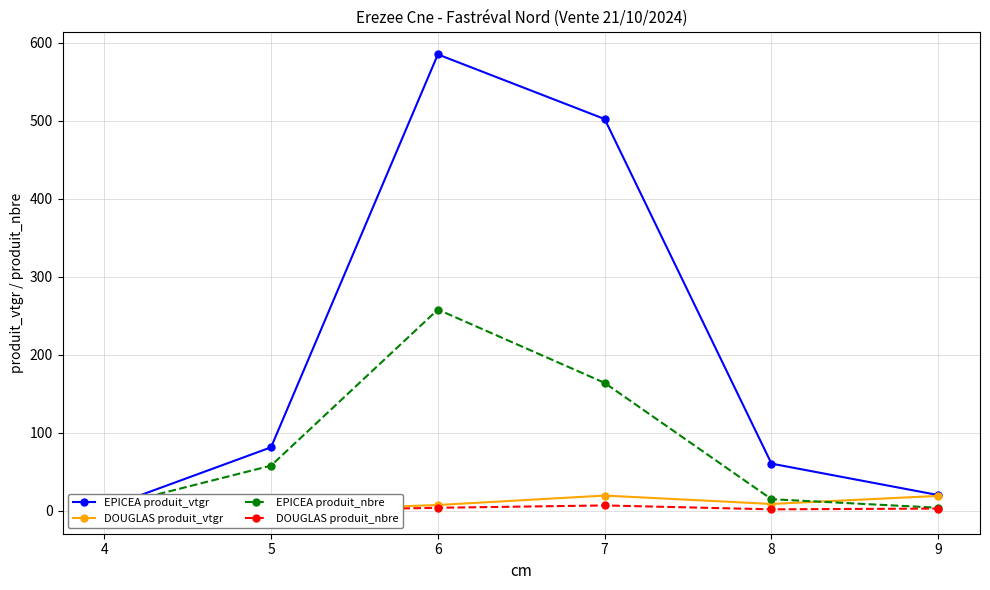

Where is the first local maximum for EPICEA produit_vtgr?

6